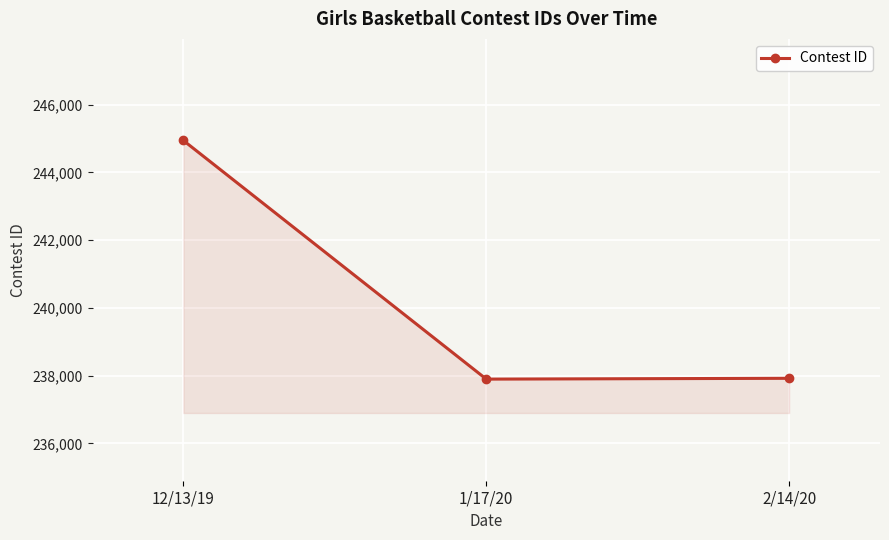

How many values are below 237922?

1